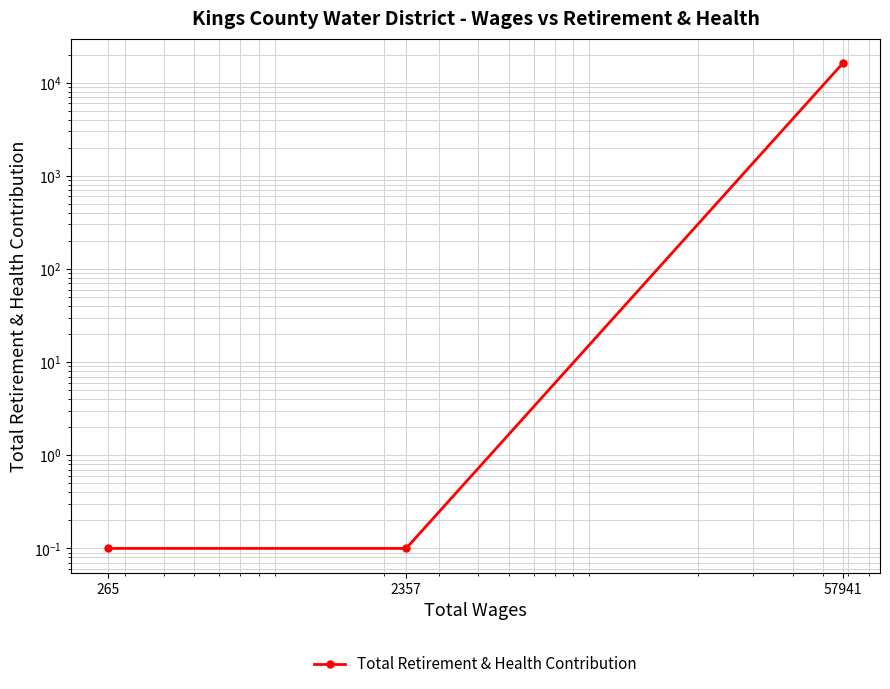

How many lines are shown in the chart?

1